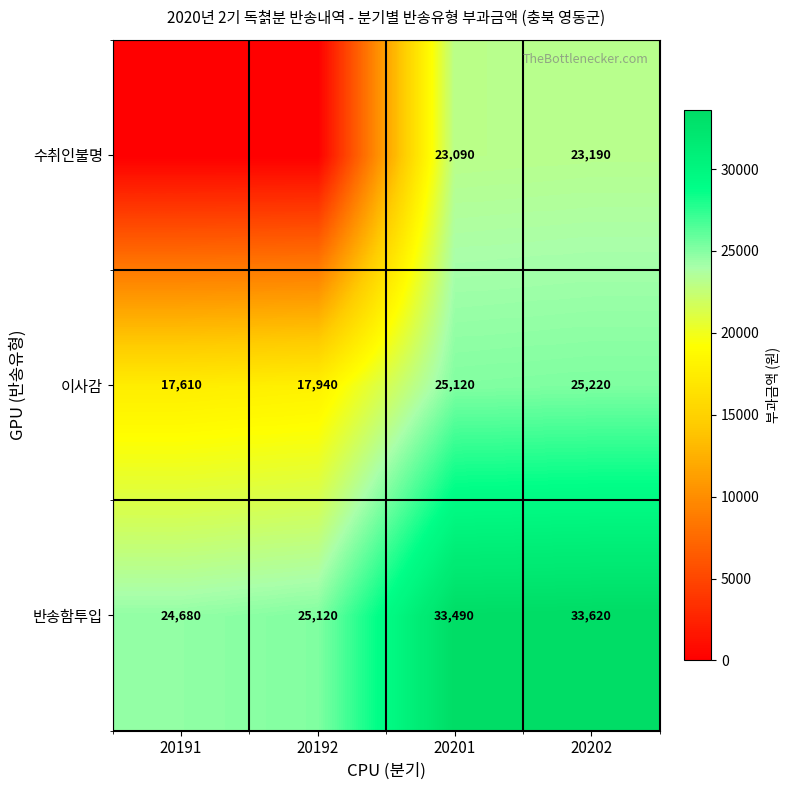

Which has a higher value, 20192 or 20191?

20192